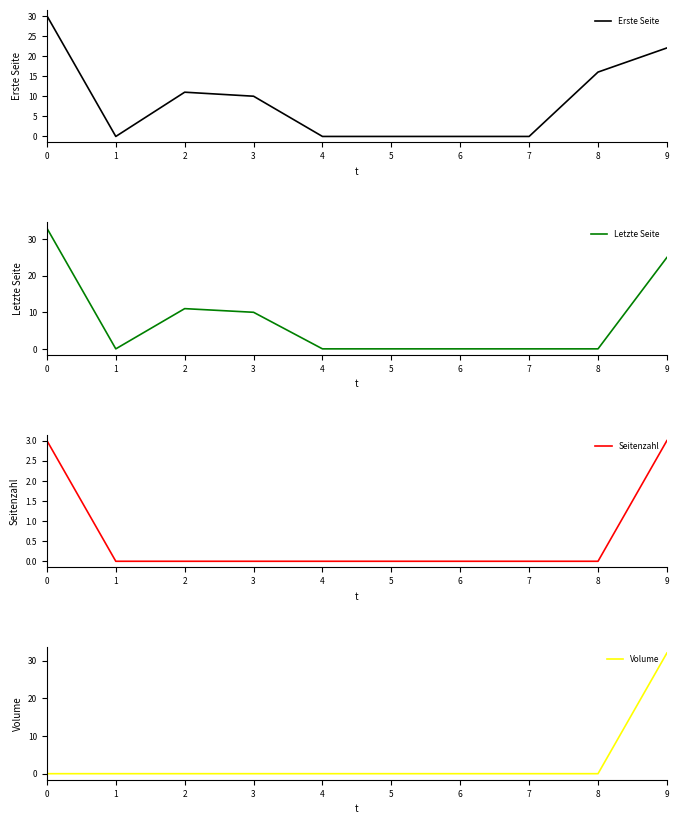

Which series has the largest total across all categories?

Erste Seite